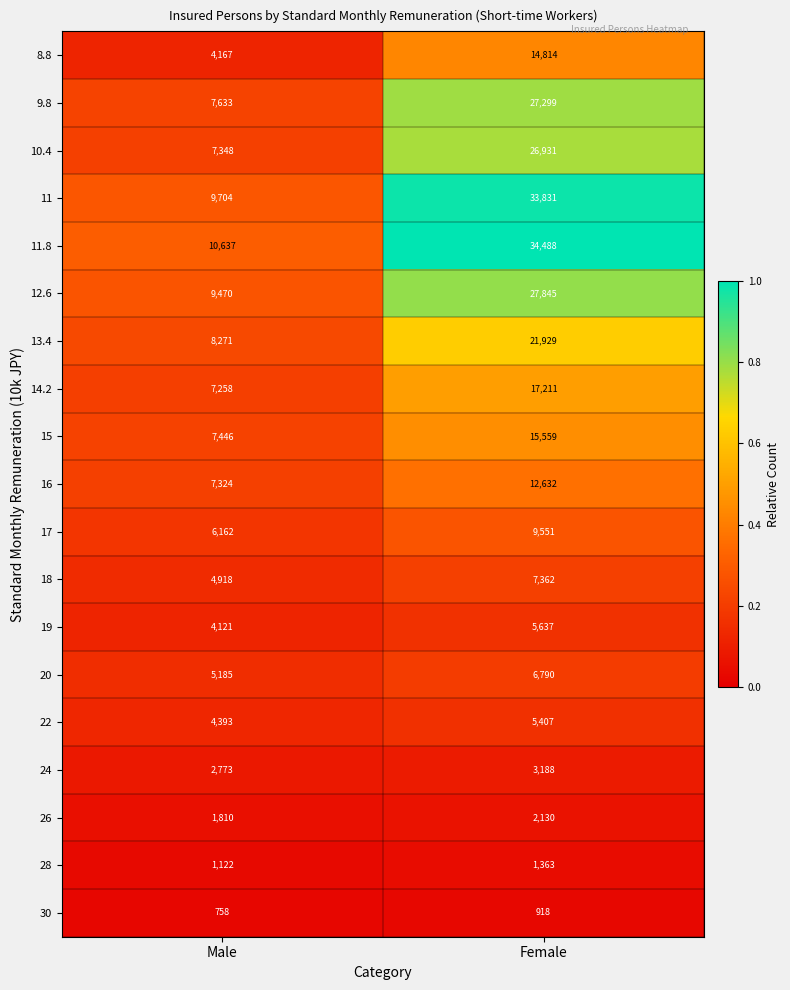

What is the total value across all series at Female?

274885